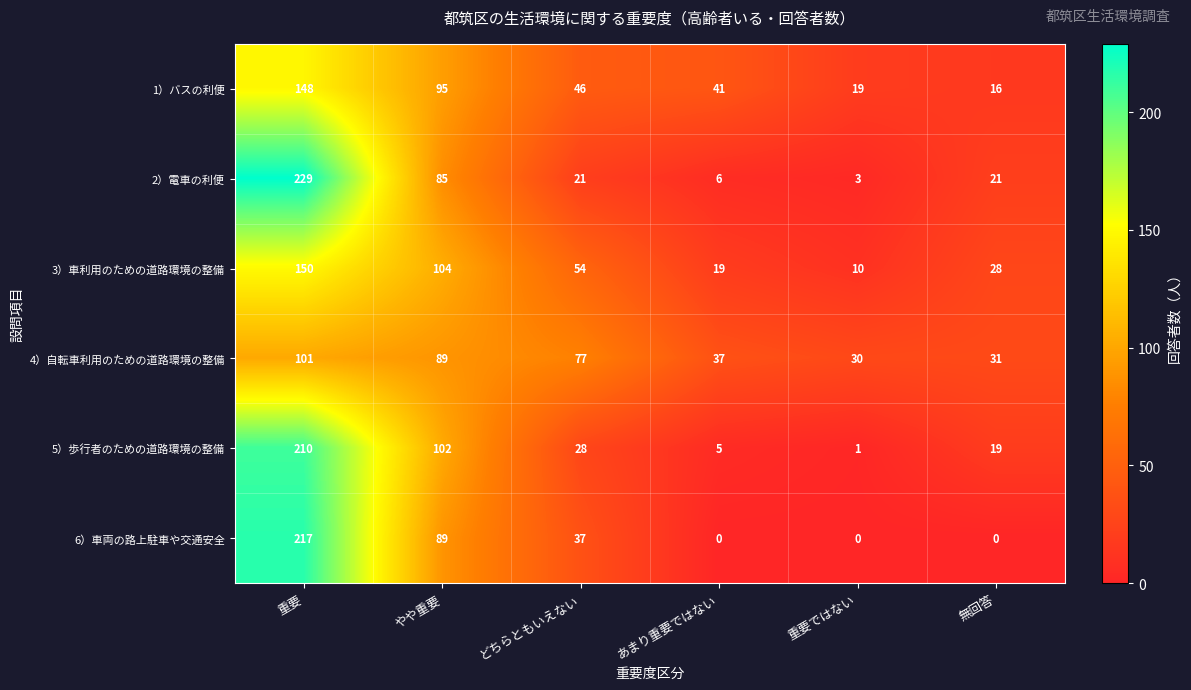

At which category is the sum across all series the highest?

重要